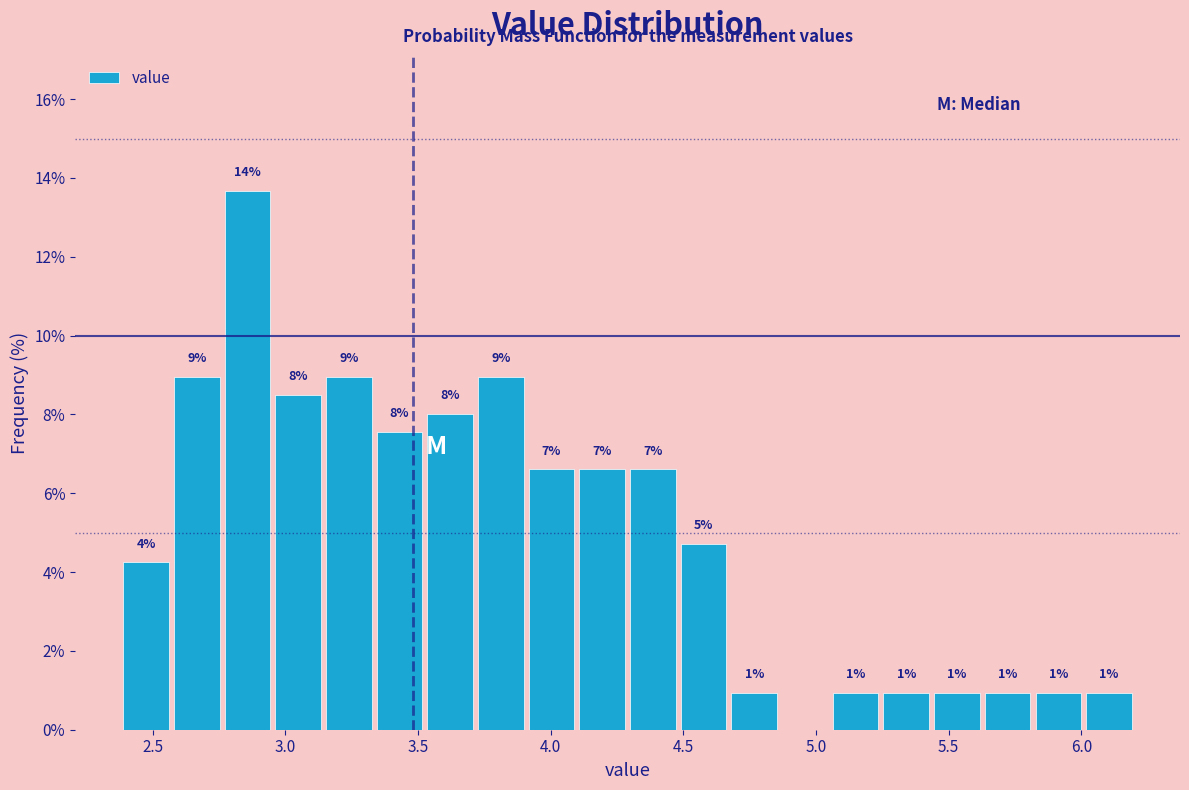

Around what value on the x-axis is the tallest bar? Give the approximate position of its centre, as read against the axis.

2.85